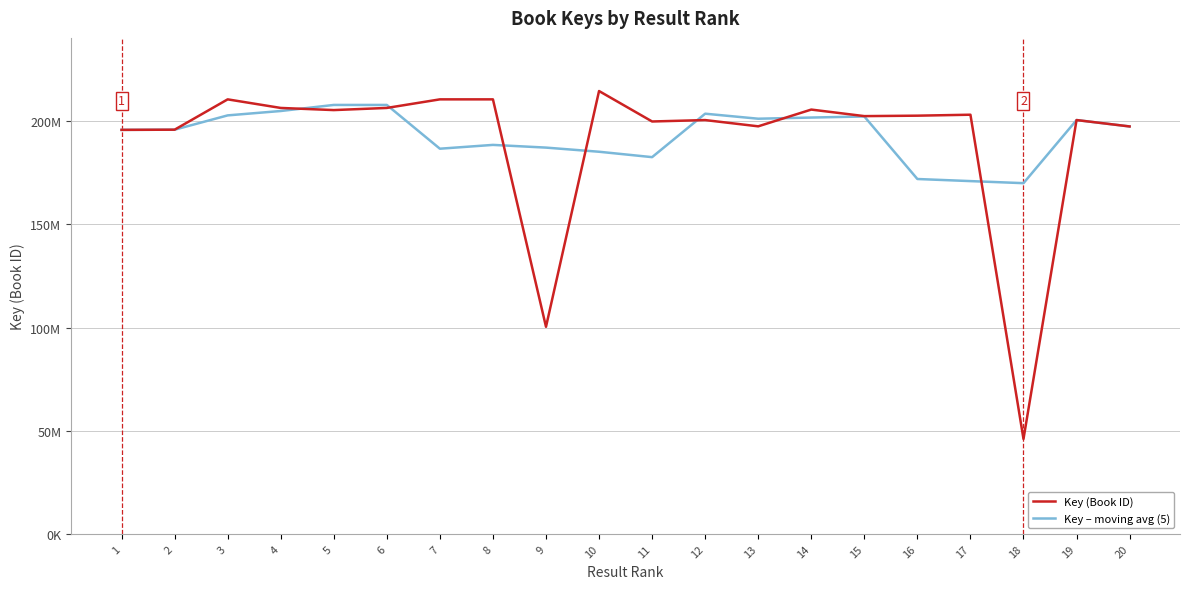

True or false: Key – moving avg (5) has a value of 200618832.0 at 19.

True